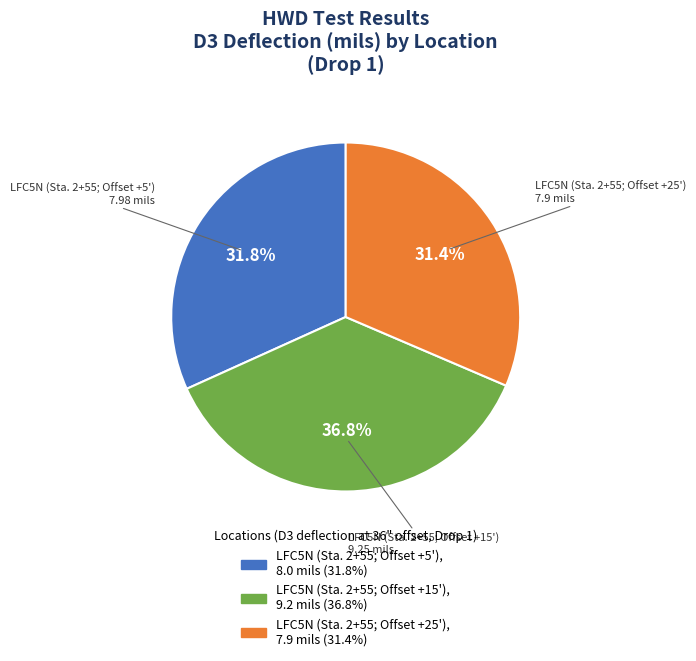

What is the largest slice in the pie chart?

LFC5N (Sta. 2+55; Offset +15')